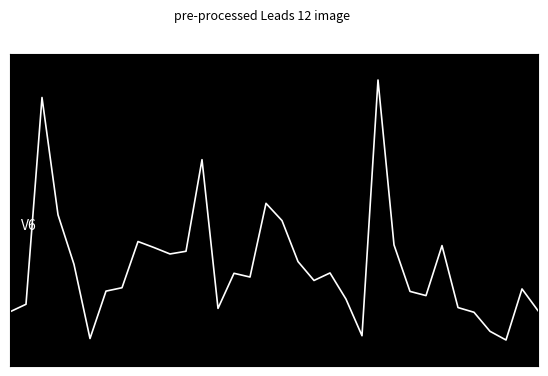

Does the chart have visible grid lines?

No